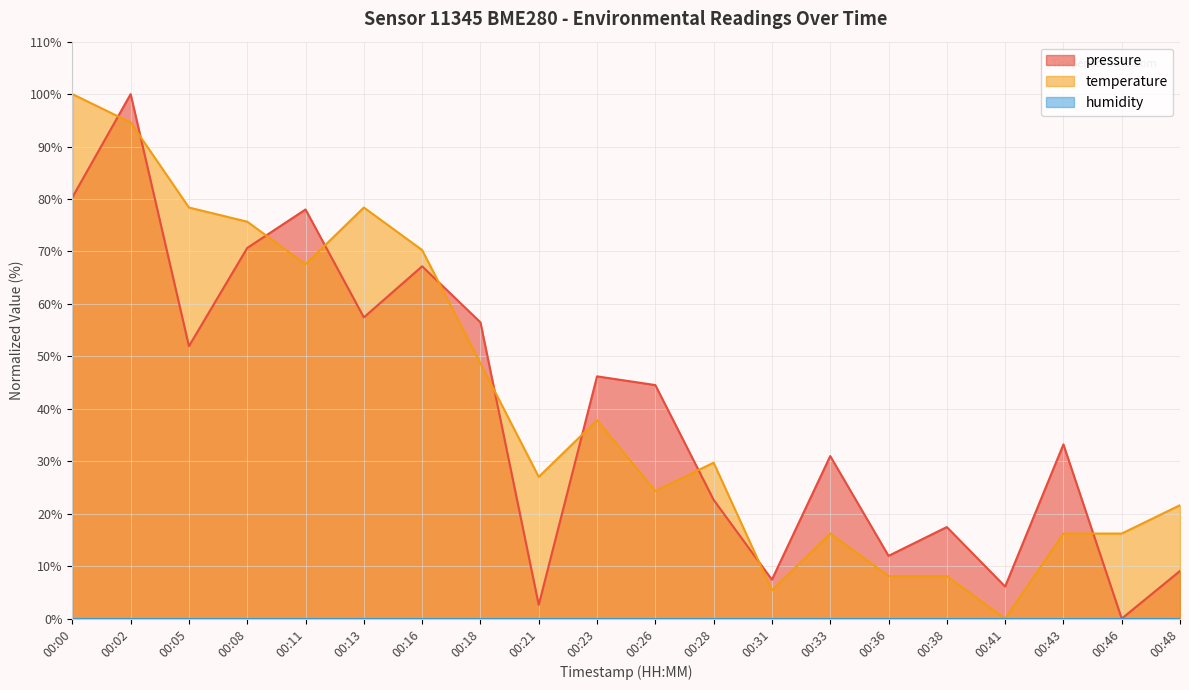

How many values in pressure are above zero?

19